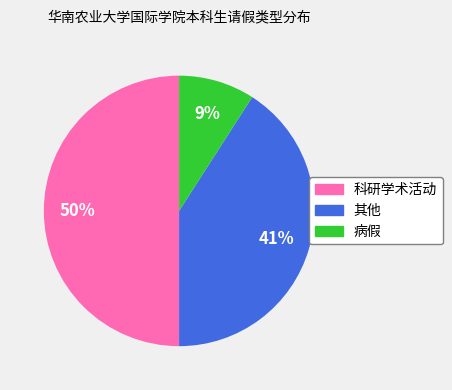

Rank the categories by value from lowest to highest.

病假, 其他, 科研学术活动